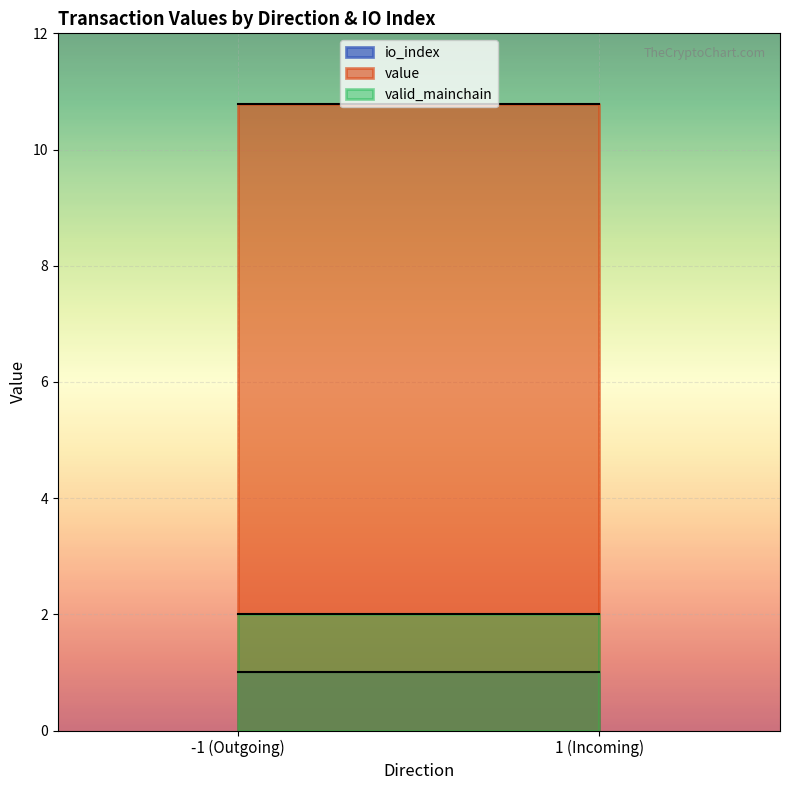

What is the difference between the maximum and second lowest values in the value series?

10.7